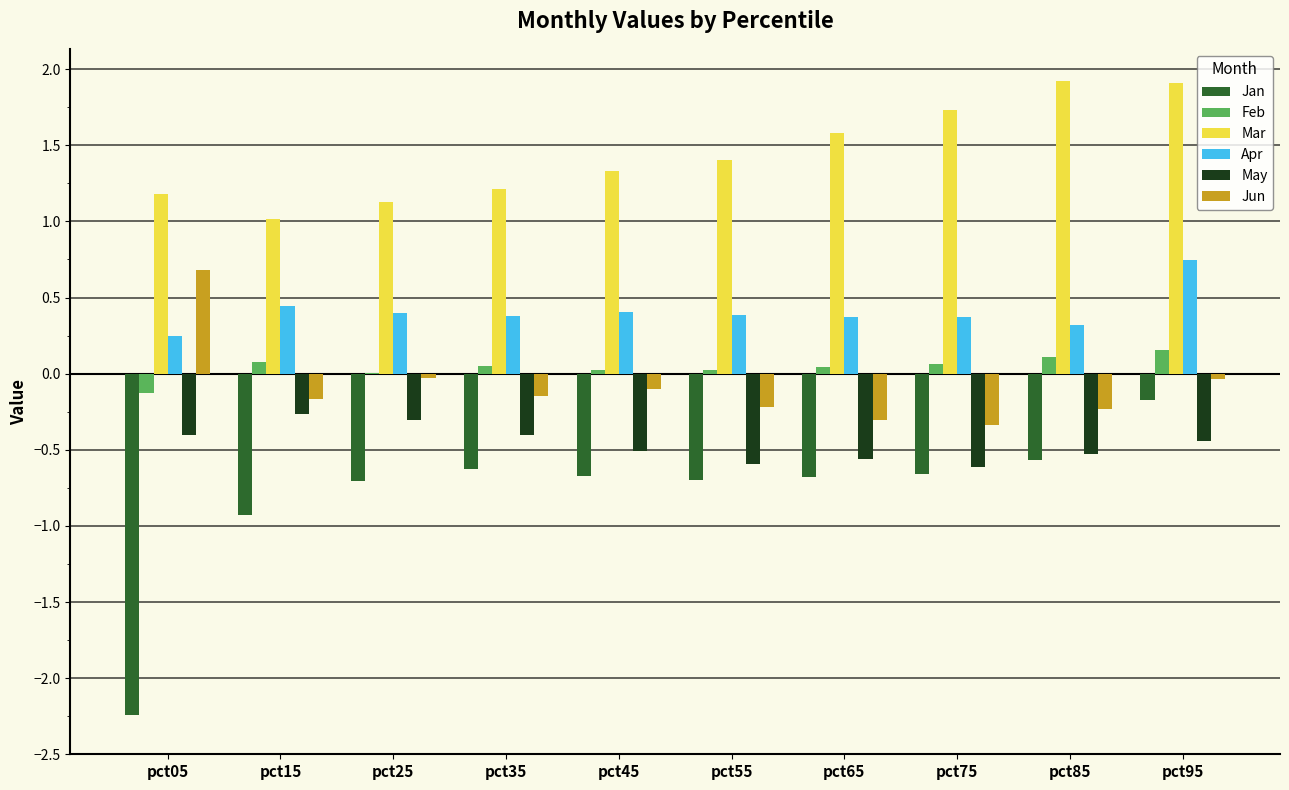

What is the total value across all series at pct55?

0.3